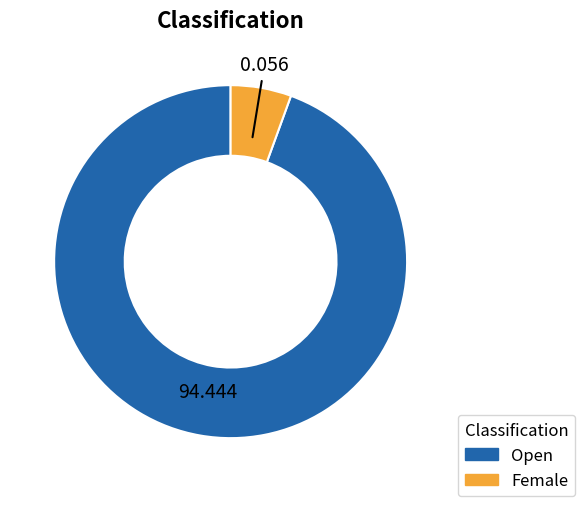

Is there a majority slice in this chart?

Yes